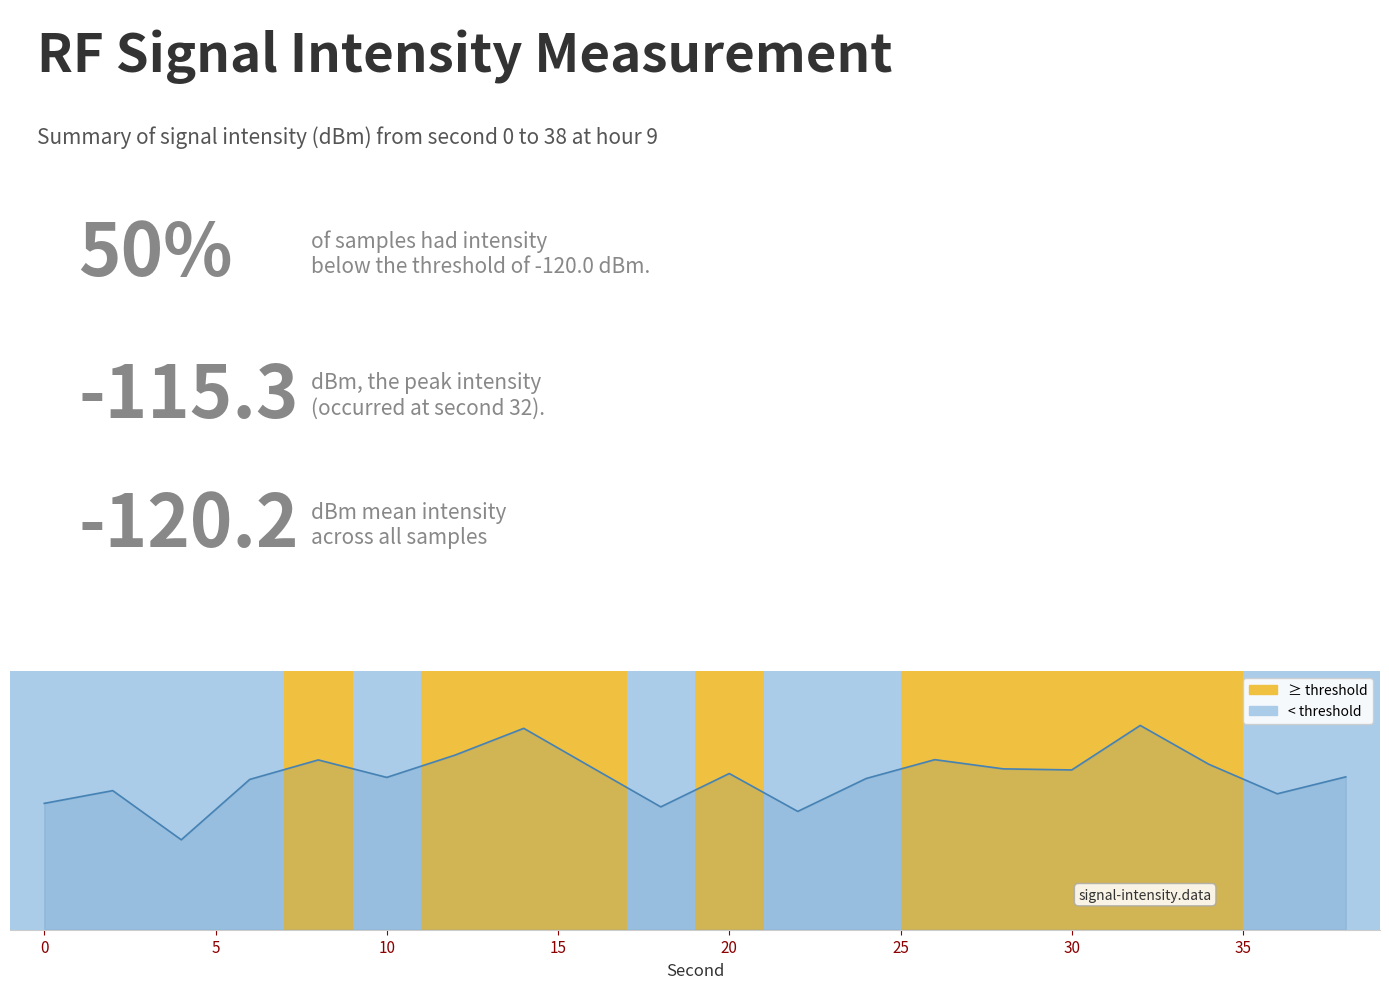

True or false: the data shows -173.2 at 8.

False